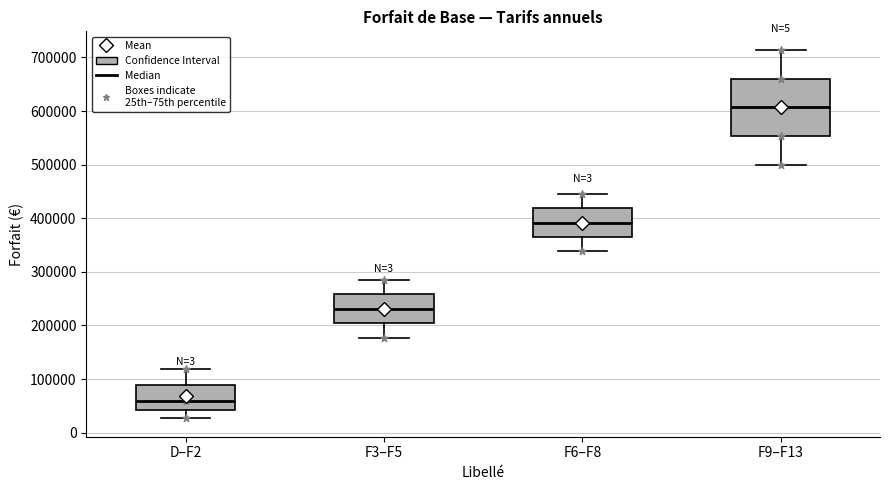

Which box is the tallest, from its lower edge to its upper edge?

F9–F13